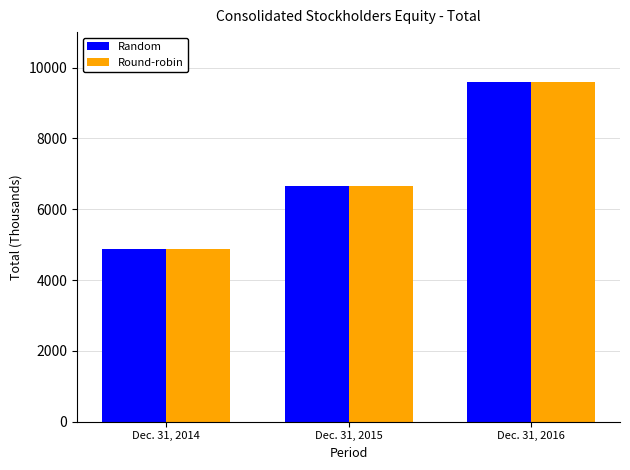

Which category has the lowest value across all series?

Dec. 31, 2014